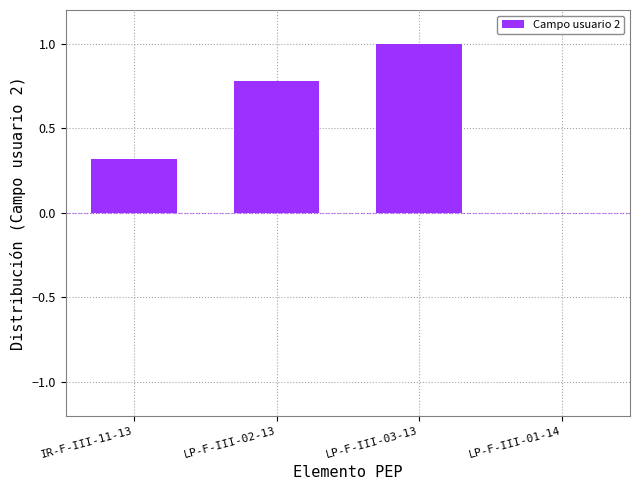

How many values are between 0 and 1?

4